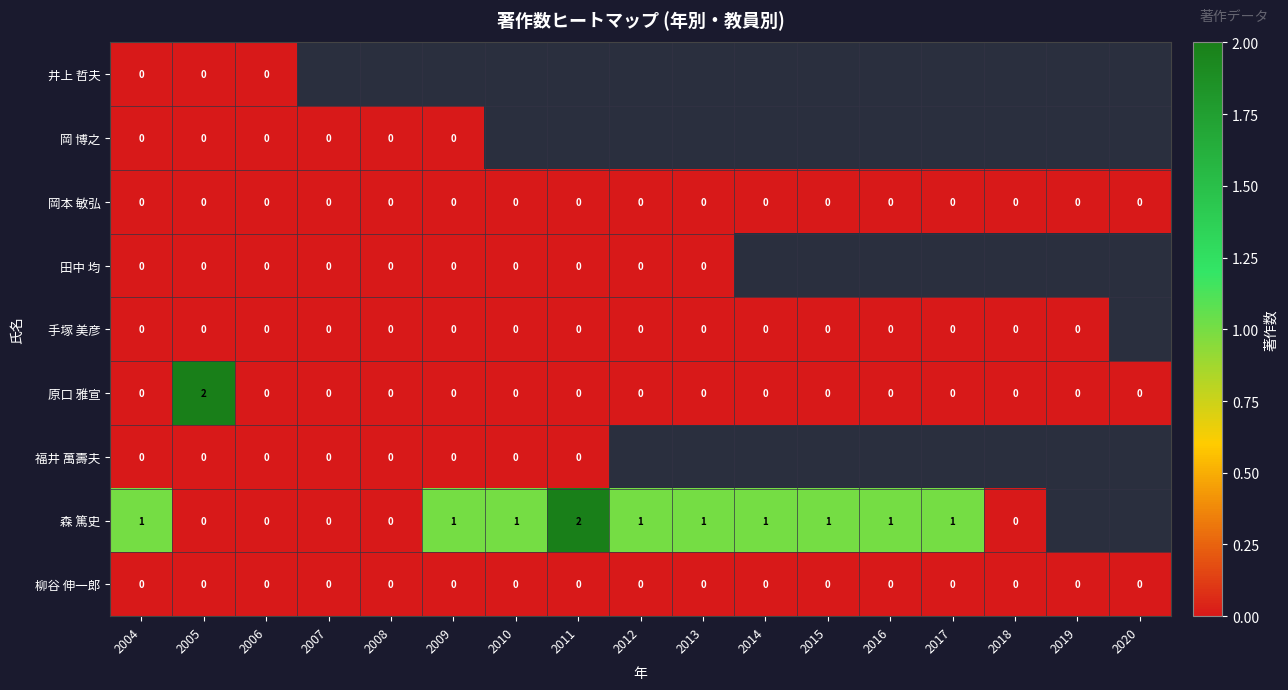

True or false: 森 篤史 has a value of 2 at 2012.

False